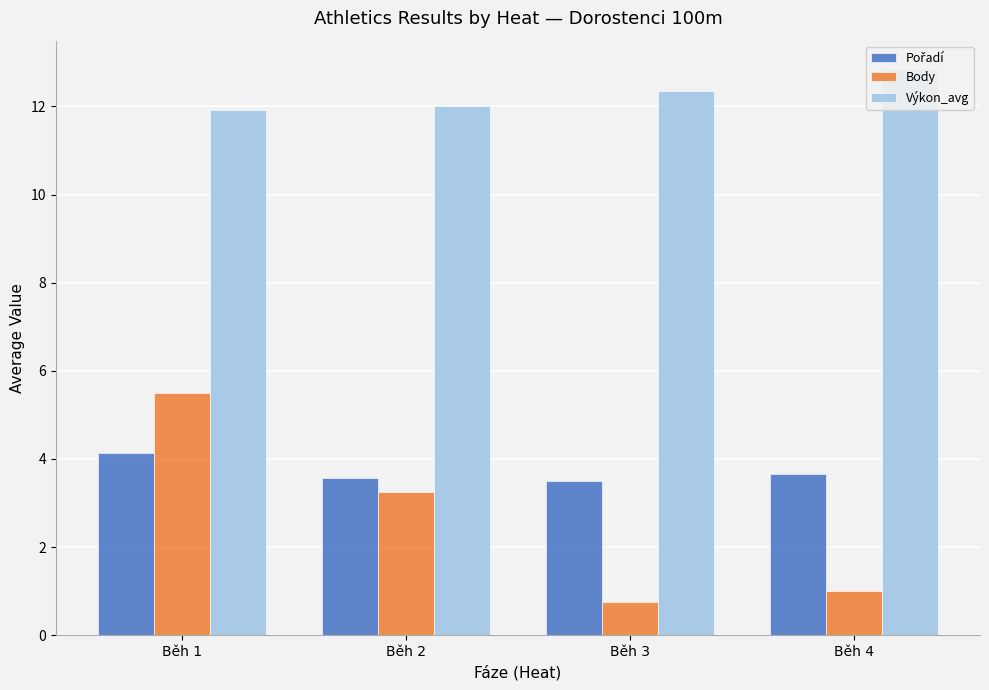

At which category does the chart reach its peak across all series?

Běh 4